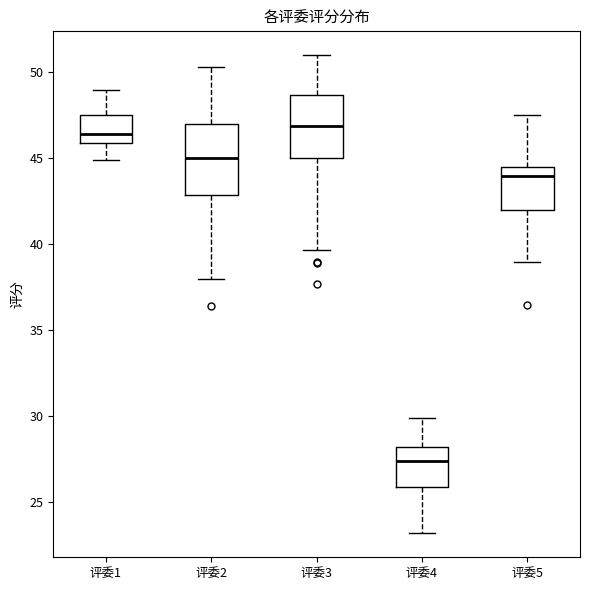

Reading left to right, read every box against the y-axis: the position of its median line, the range the box covers, and the ends of its whiskers. The values are not printed on the chart, so give them approximately, as read against the axis.

评委1: median 46.5, box 46.0 to 47.5, whiskers 45.0 to 49.0
评委2: median 45.0, box 43.0 to 47.0, whiskers 38.0 to 50.5
评委3: median 47.0, box 45.0 to 48.5, whiskers 39.5 to 51.0
评委4: median 27.5, box 26.0 to 28.0, whiskers 23.0 to 30.0
评委5: median 44.0, box 42.0 to 44.5, whiskers 39.0 to 47.5